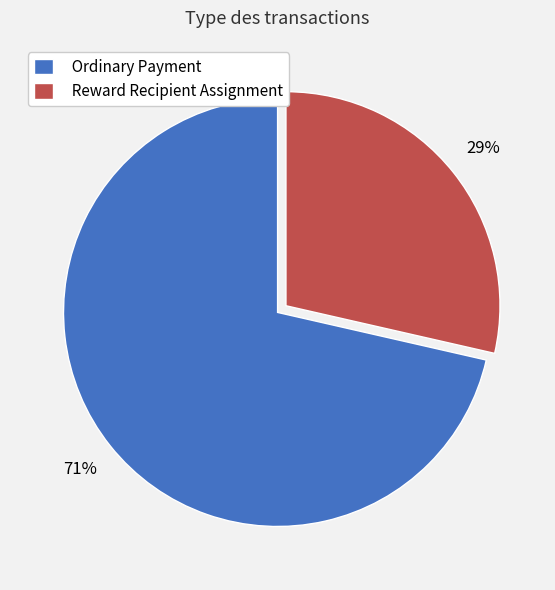

Count the number of slices in the pie.

2